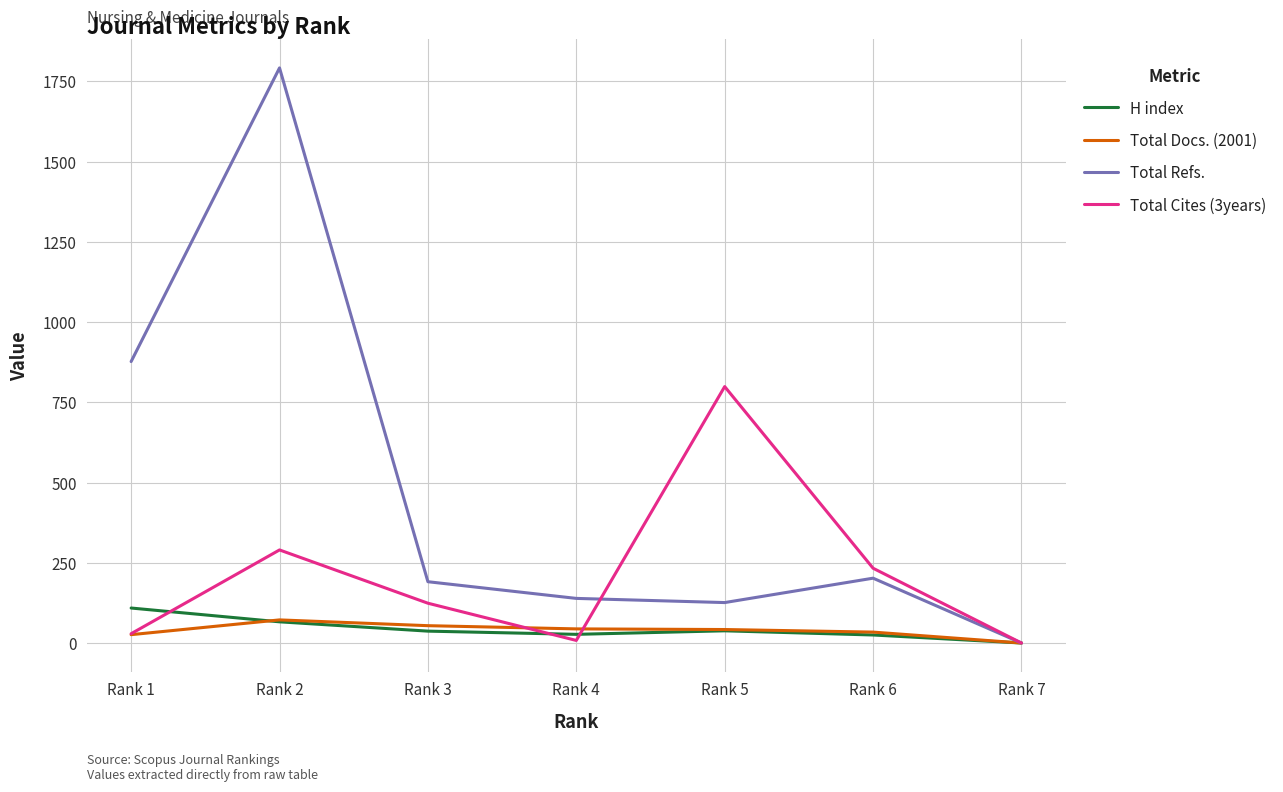

The value of Total Cites (3years) at Rank 1 is 29. True or false?

True